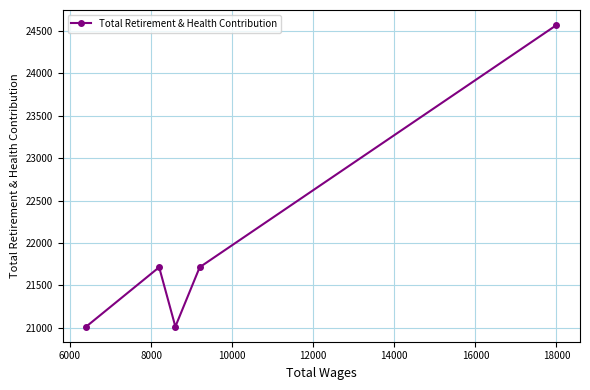

What is the value of the 2nd point from the left?

21714